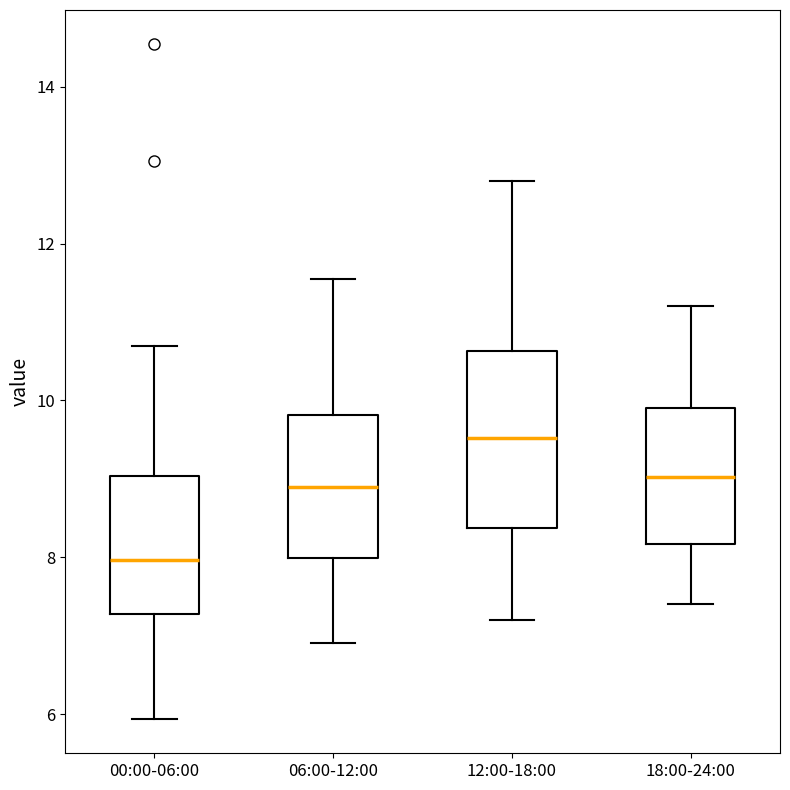

Reading left to right, transcribe this box plot: for each box, give where its median line is, the range the box spans, and where its two whiskers end, as read against the y-axis. The values are not printed on the chart, so give them approximately, as read against the axis.

00:00-06:00: median 8.0, box 7.2 to 9.0, whiskers 6.0 to 10.8
06:00-12:00: median 8.8, box 8.0 to 9.8, whiskers 7.0 to 11.6
12:00-18:00: median 9.6, box 8.4 to 10.6, whiskers 7.2 to 12.8
18:00-24:00: median 9.0, box 8.2 to 10.0, whiskers 7.4 to 11.2